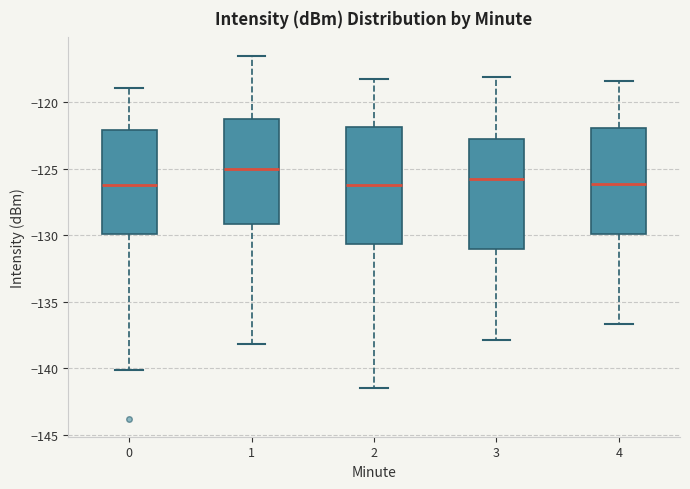

Reading left to right, read every box against the y-axis: the position of its median line, the range the box covers, and the ends of its whiskers. The values are not printed on the chart, so give them approximately, as read against the axis.

0: median -126.0, box -130.0 to -122.0, whiskers -140.0 to -119.0
1: median -125.0, box -129.0 to -121.5, whiskers -138.0 to -116.5
2: median -126.0, box -130.5 to -122.0, whiskers -141.5 to -118.5
3: median -125.5, box -131.0 to -122.5, whiskers -138.0 to -118.0
4: median -126.0, box -130.0 to -122.0, whiskers -136.5 to -118.5